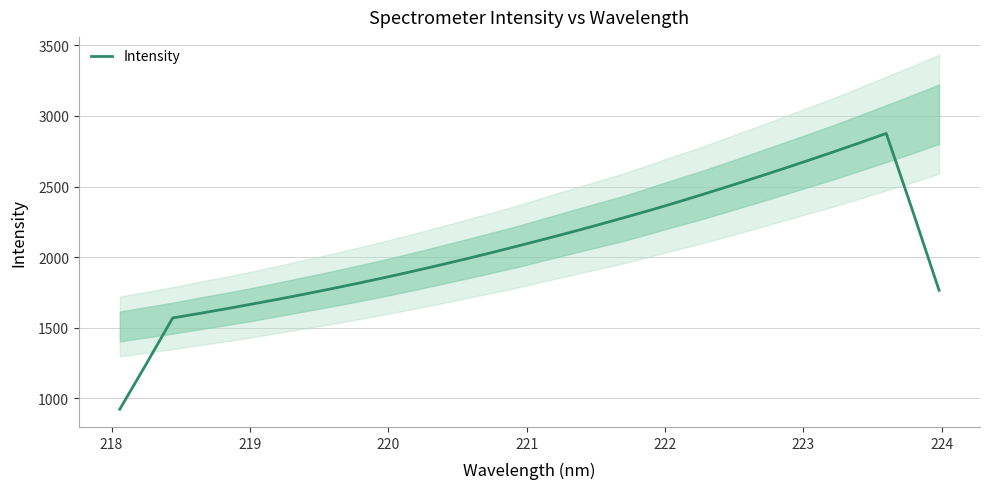

Count the number of data series in this chart.

1